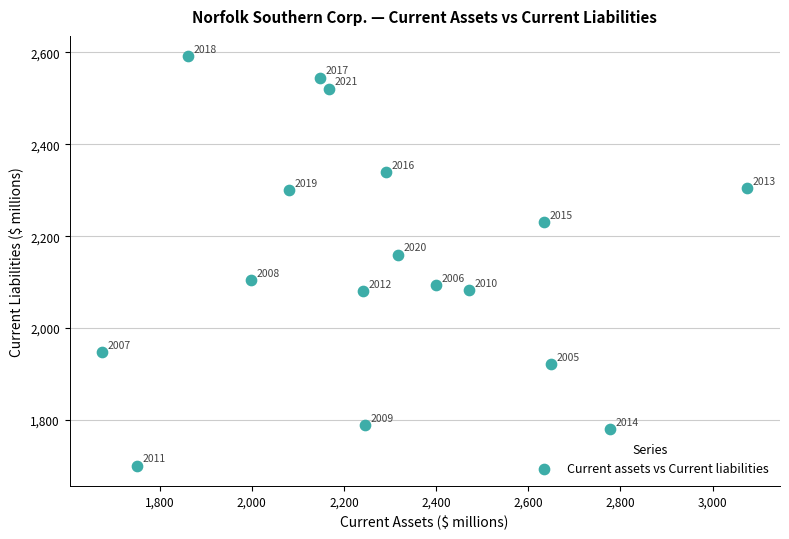

What is the range of Y values (max minus min)?

890